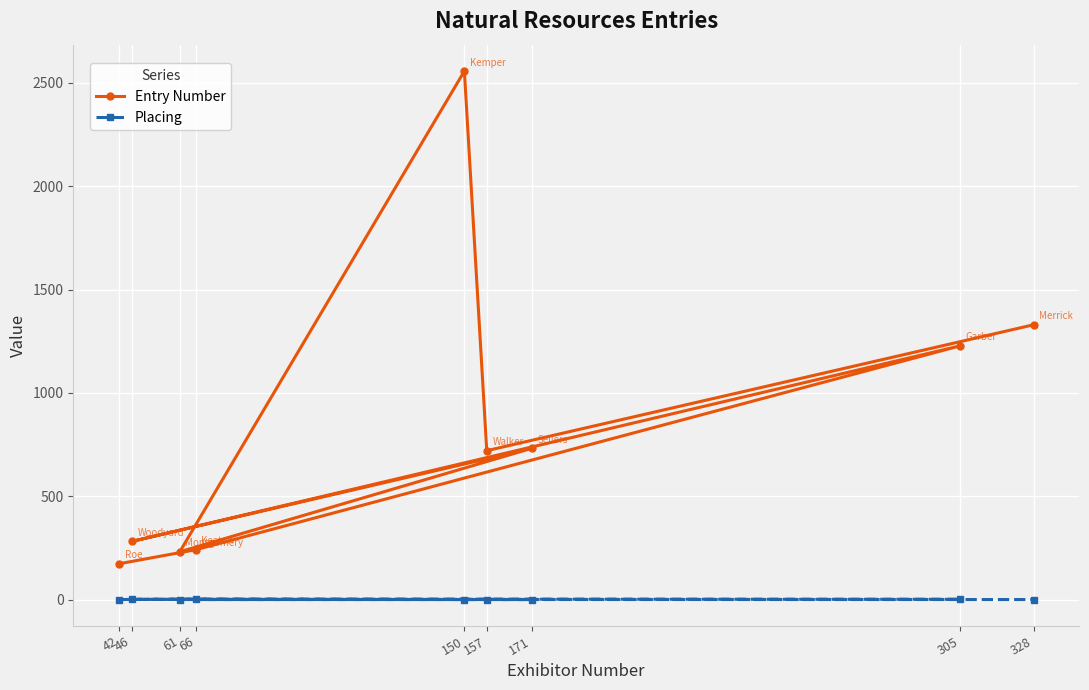

Is this an area chart (filled region under the line)?

No